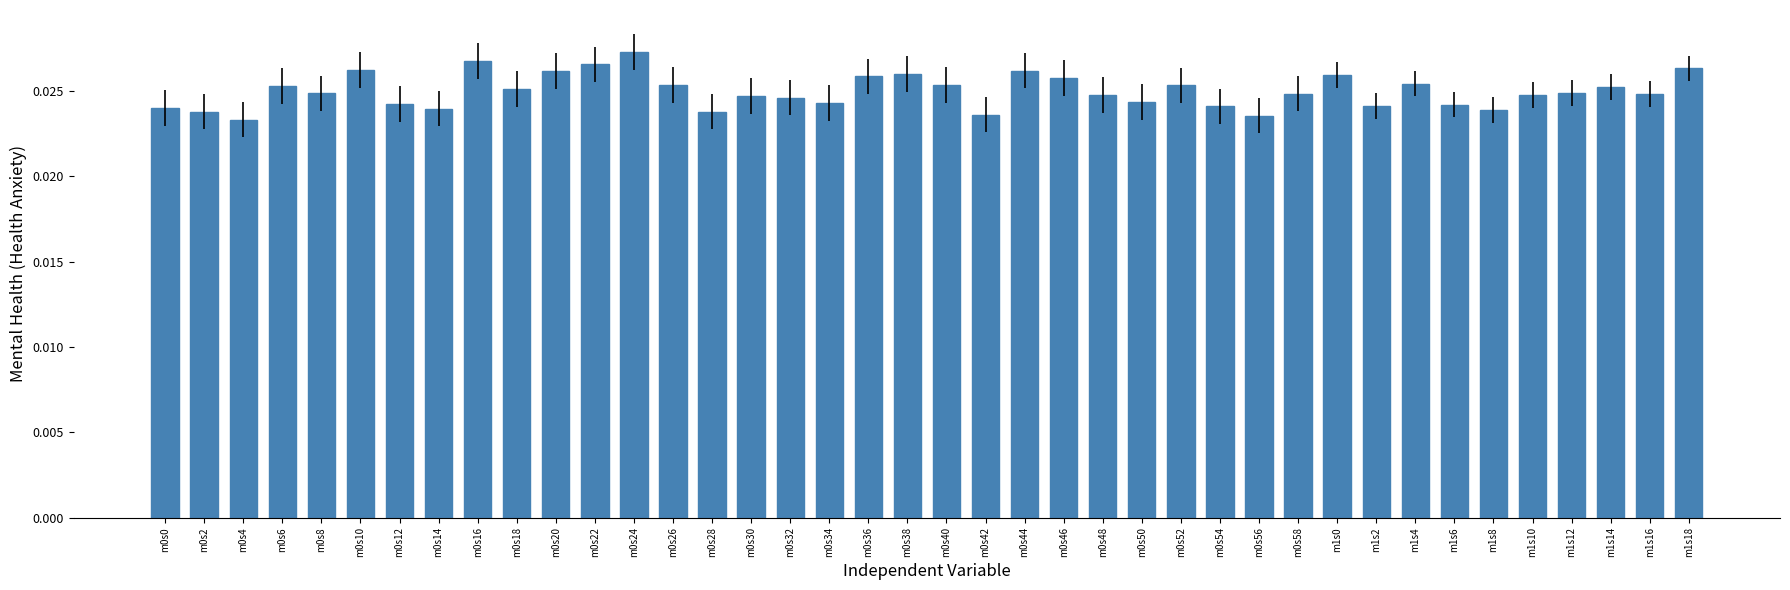

Count the values in the range 0 to 1.

40